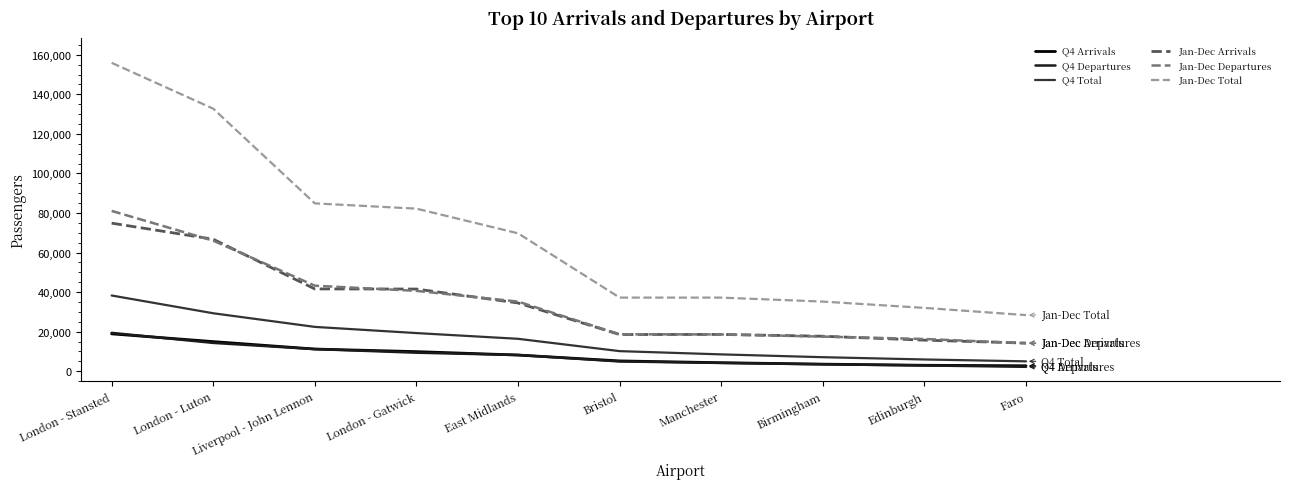

True or false: Q4 Arrivals has a value of 4314 at Manchester.

True